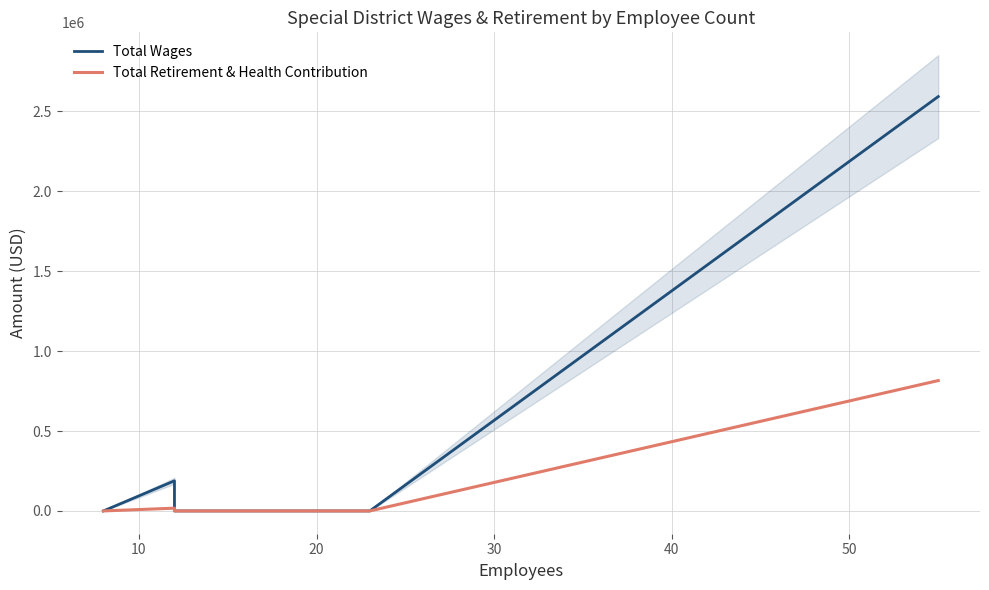

Does the chart have visible grid lines?

Yes